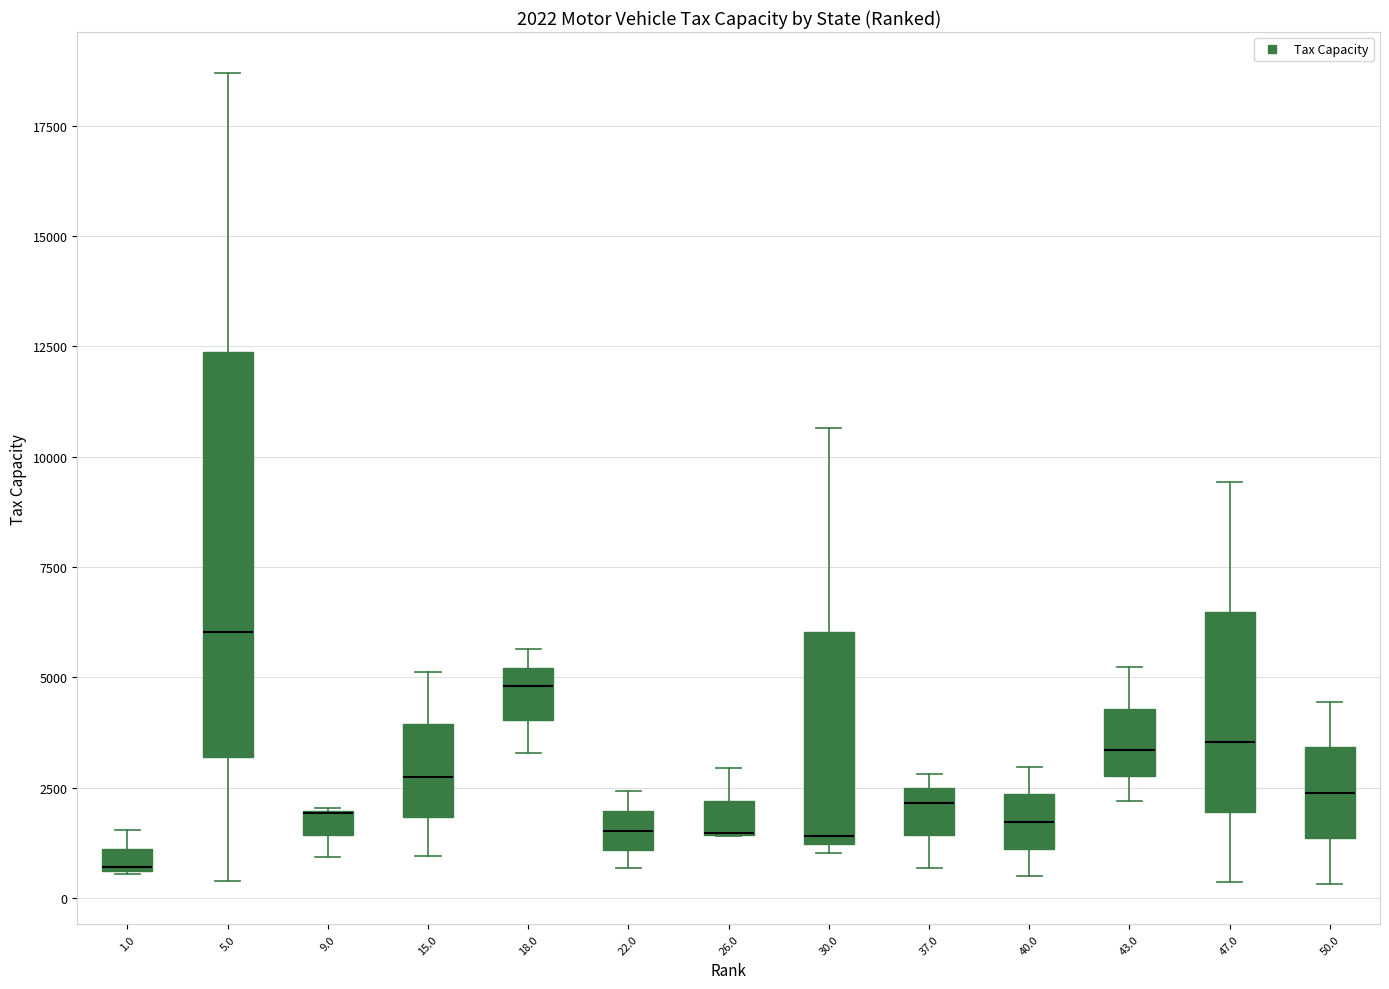

Comparing the boxes themselves (not the whiskers), which one is the tallest?

5.0